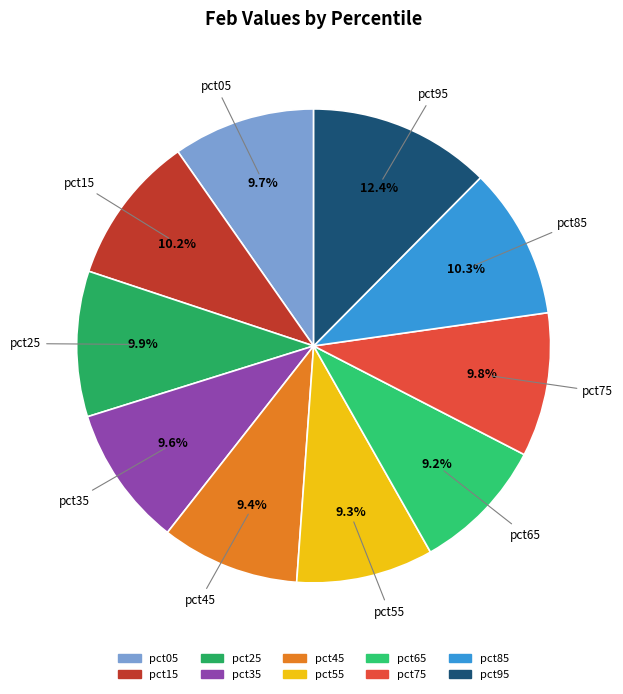

Is it true that pct85 is 10% of the pie?

True